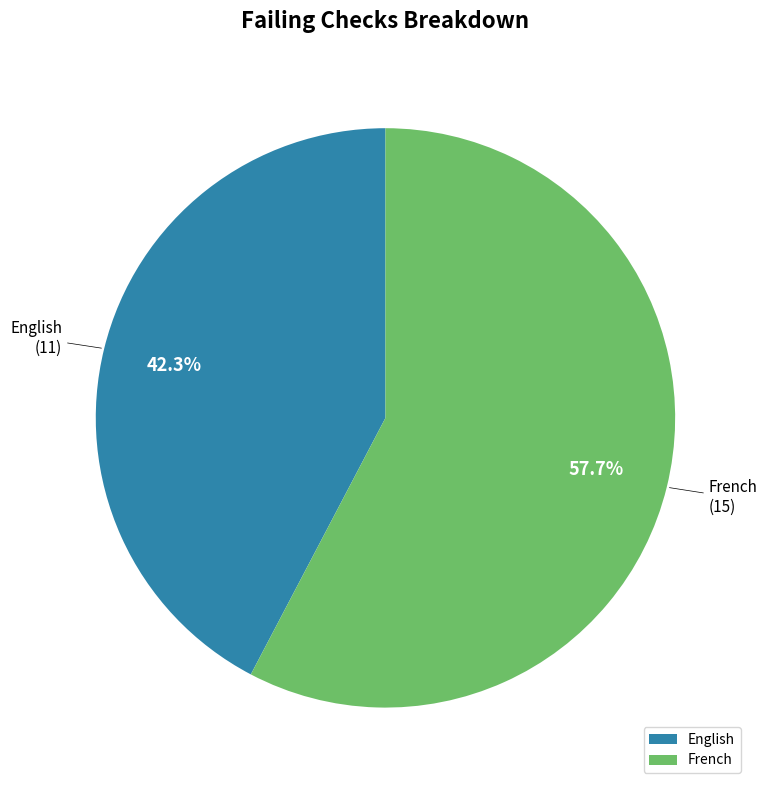

True or false: English accounts for 42% of the total.

True